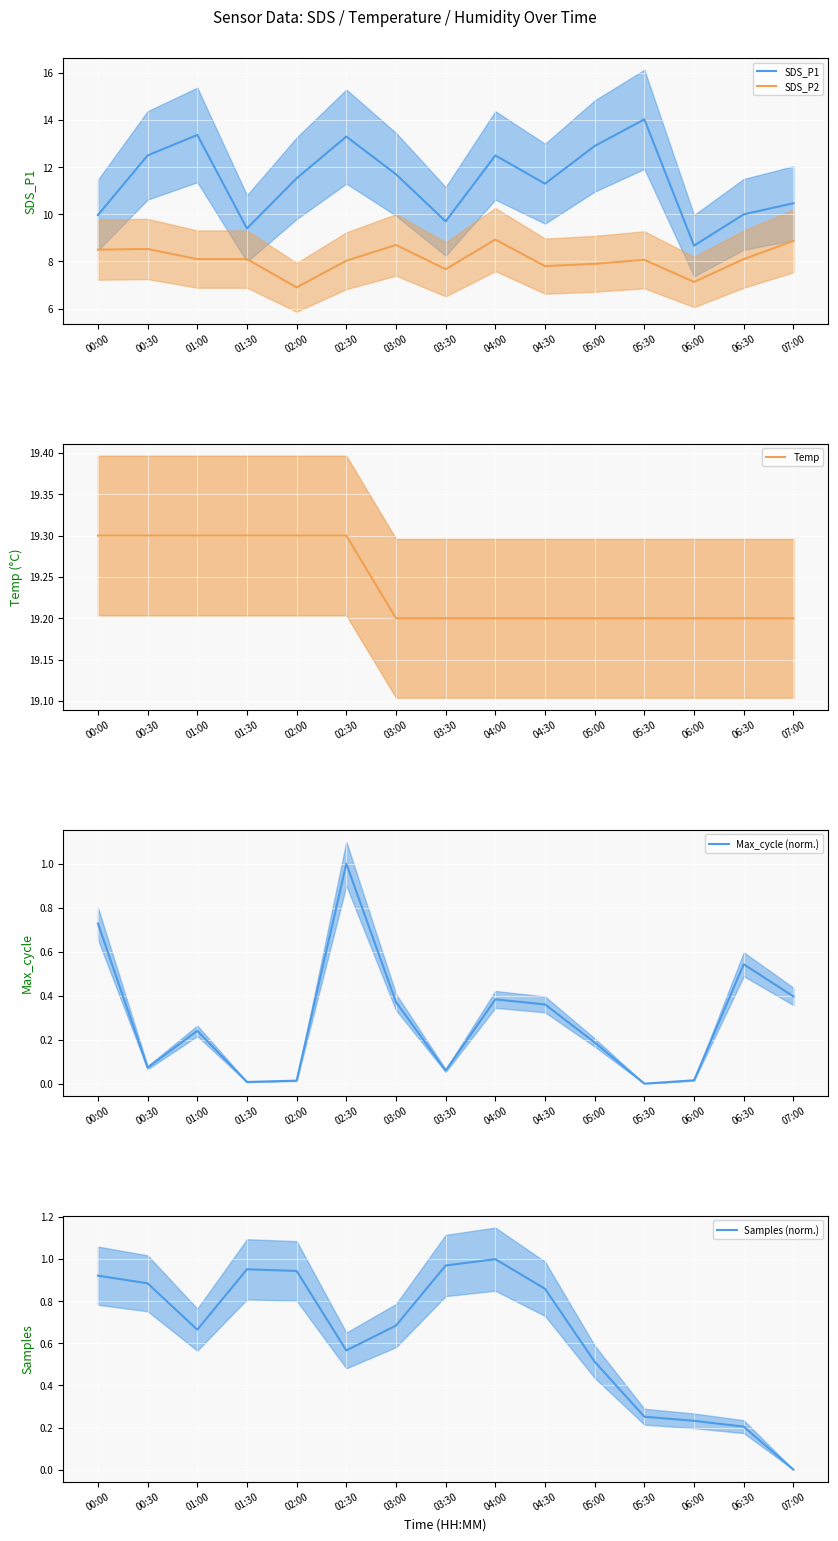

True or false: Temp and Max_cycle (norm.) intersect in this chart.

False